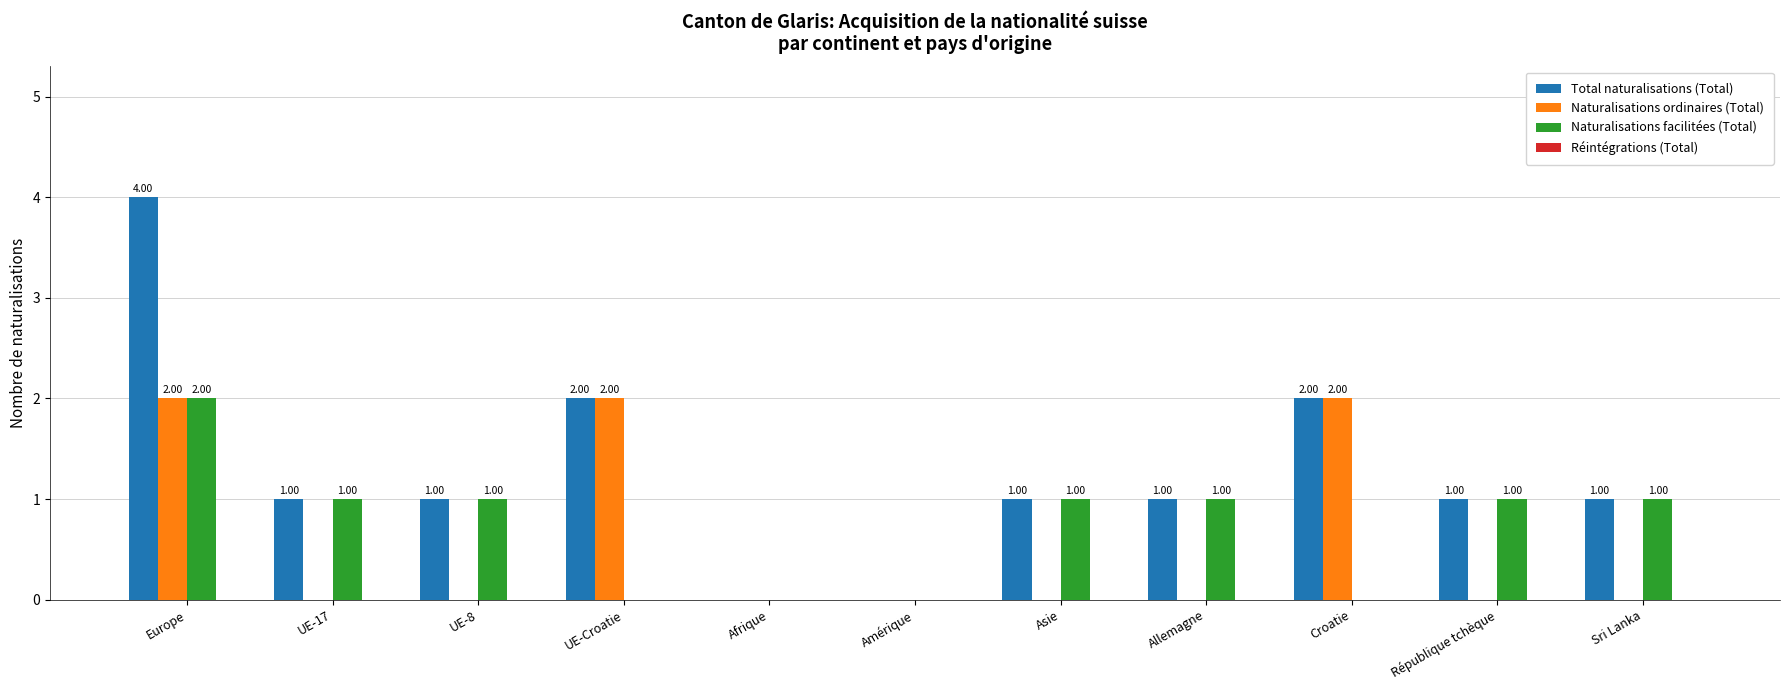

What is the sum of all Naturalisations ordinaires (Total) values?

6